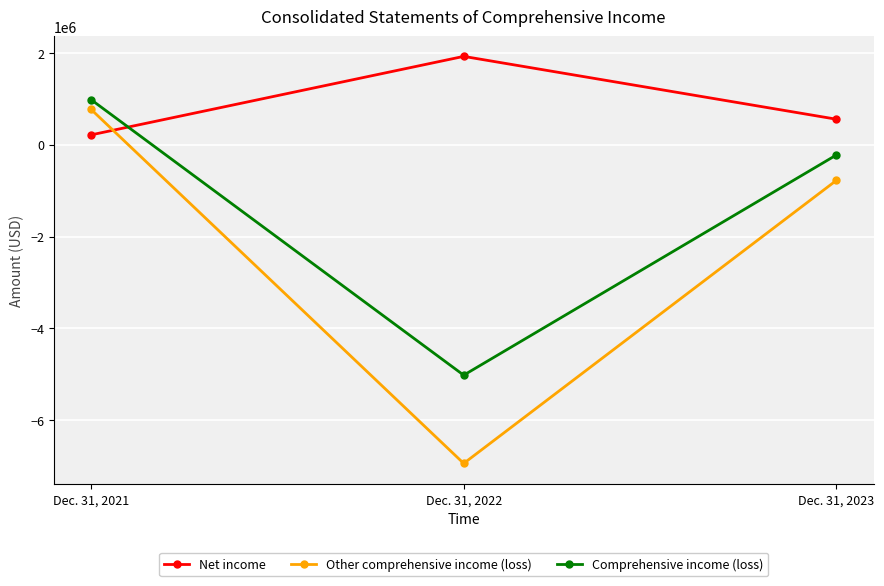

At which label does Other comprehensive income (loss) reach its peak?

Dec. 31, 2021